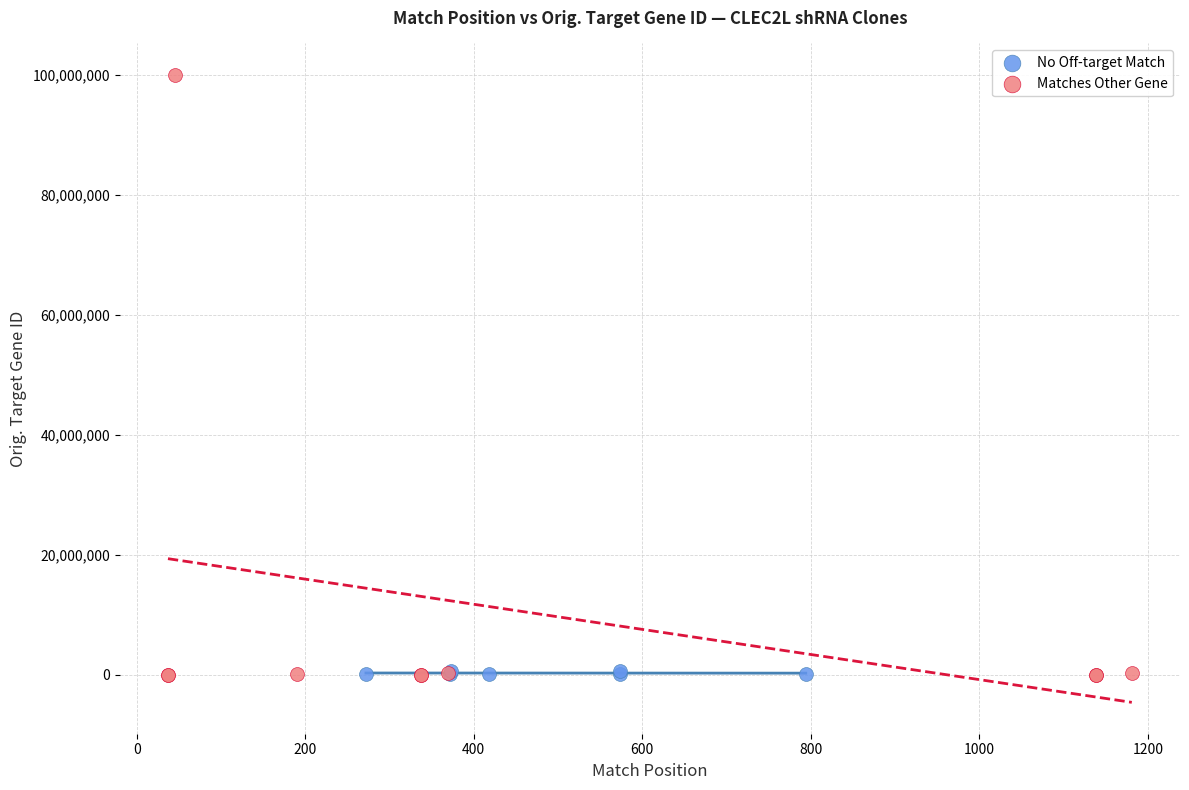

Which series reaches the maximum Y coordinate?

Matches Other Gene